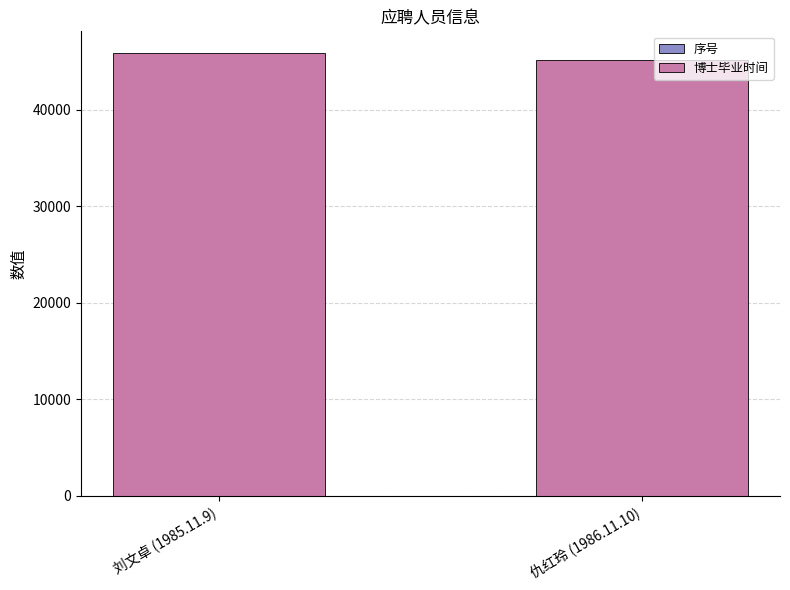

How many categories are shown in the chart?

2